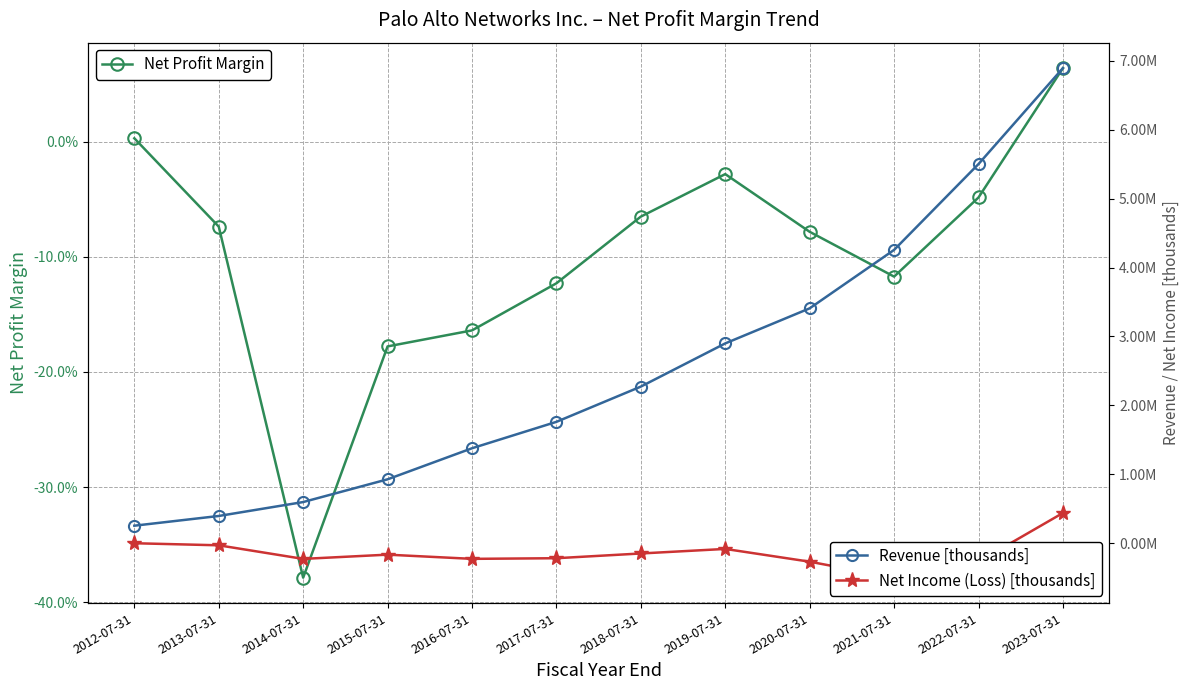

Where is Net Profit Margin nearest to the value 0?

2012-07-31